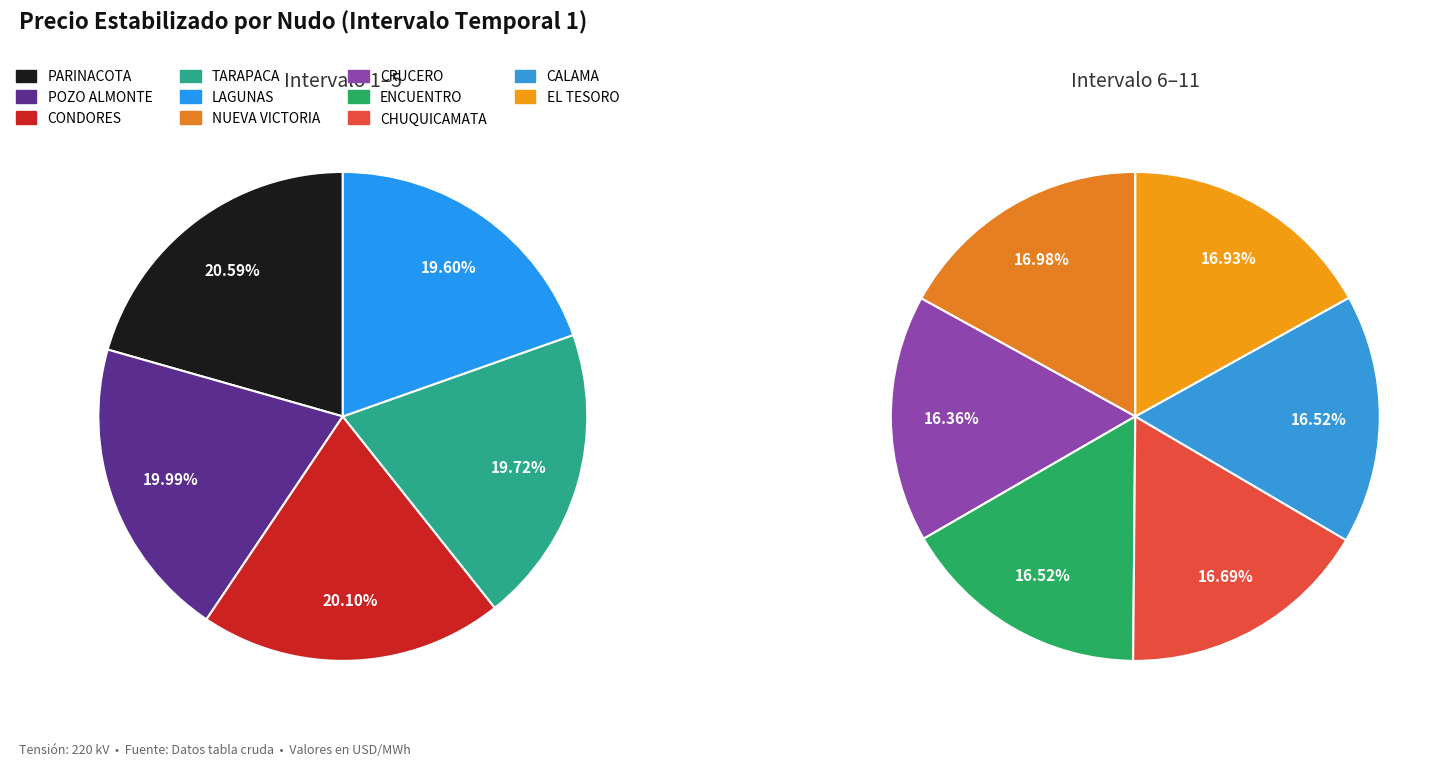

Does PARINACOTA represent more than half of the total?

No